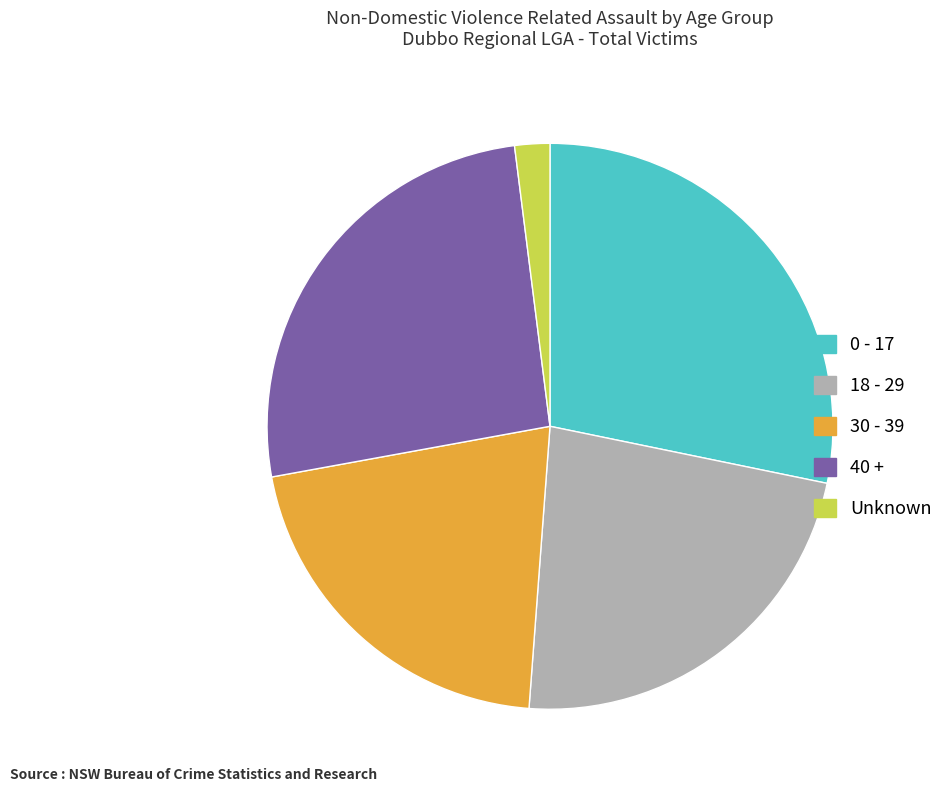

Approximately how many times larger is the value at 40 + compared to 30 - 39?

1.2